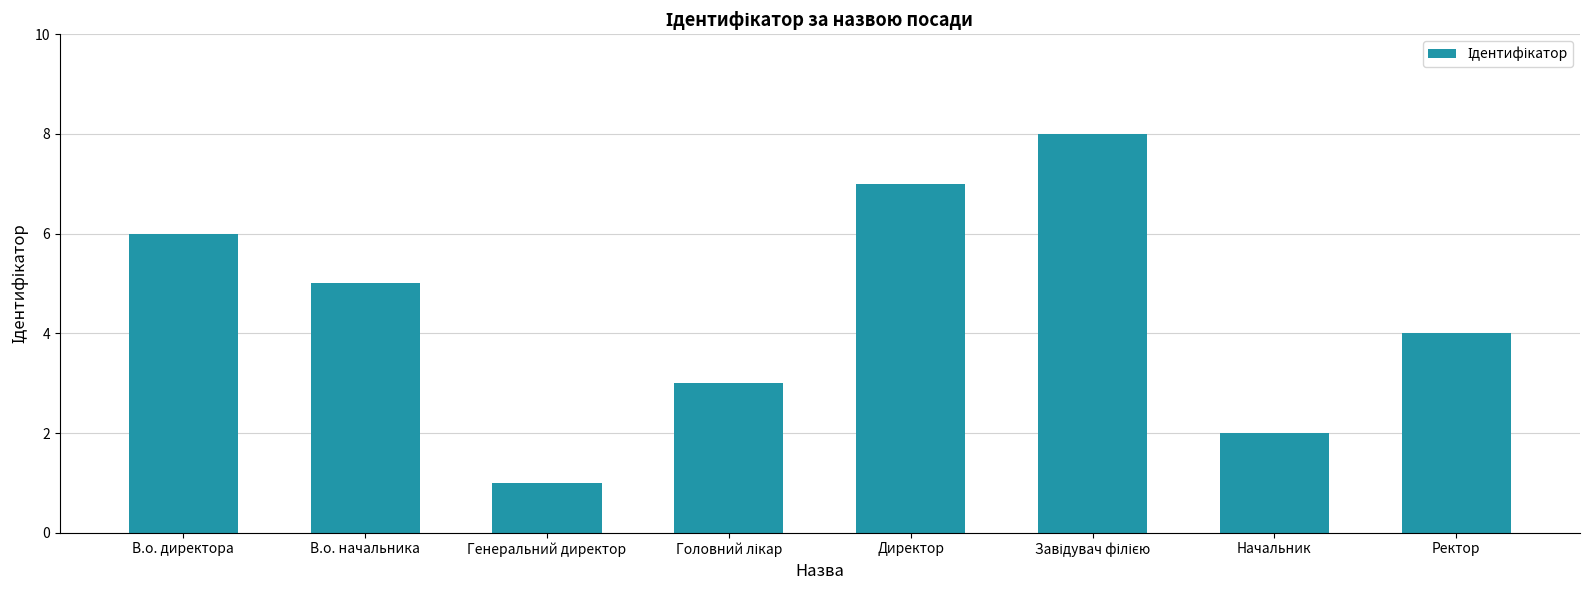

Reading right to left, what are all the values shown in this chart?

4	2	8	7	3	1	5	6